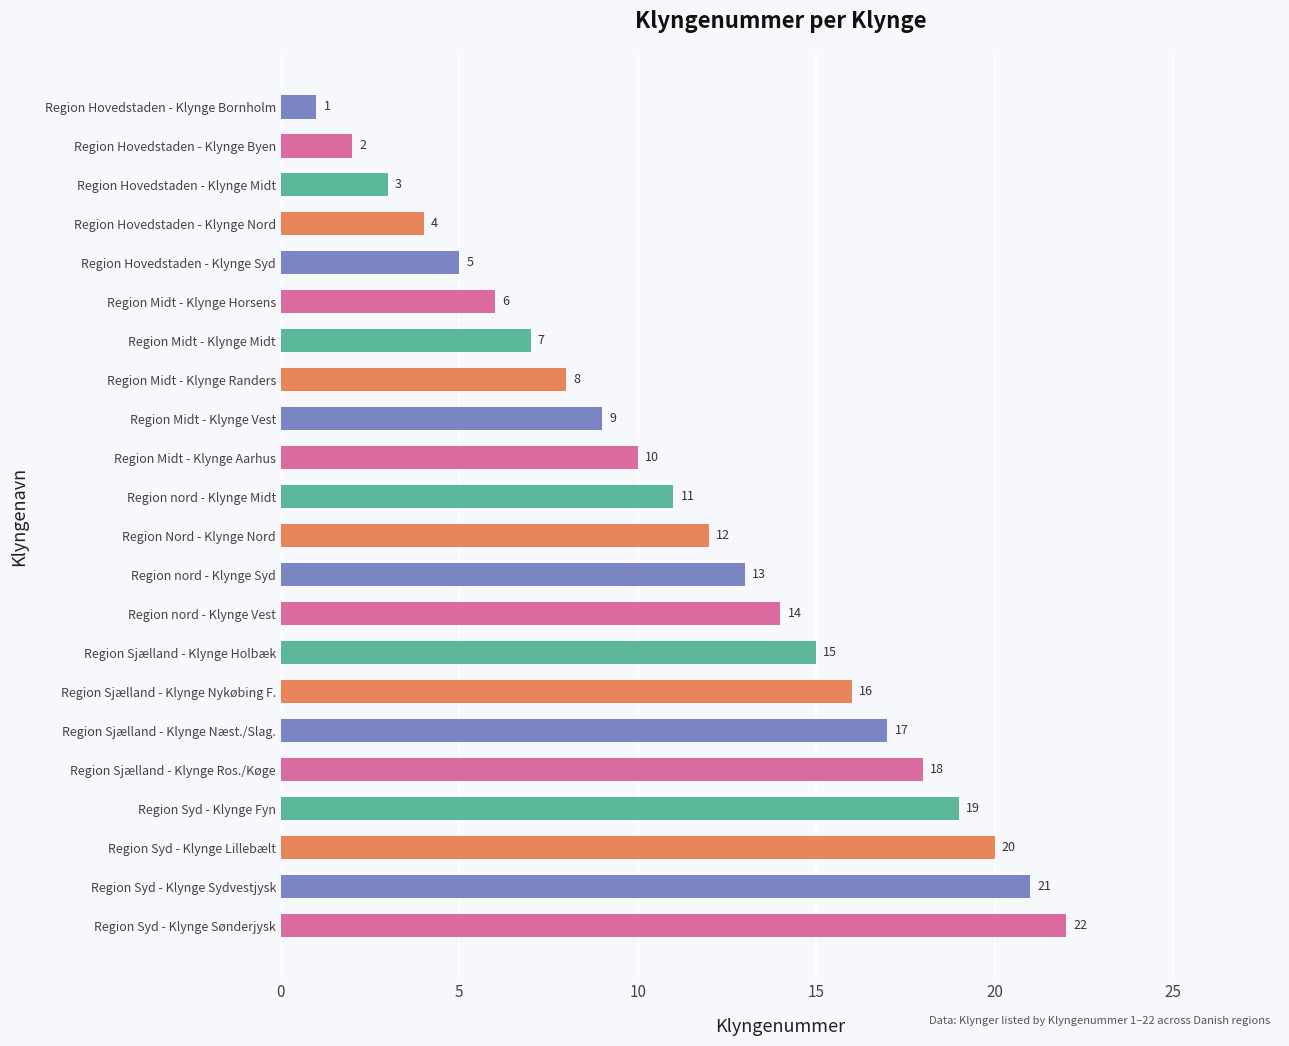

What is the label of the 21st bar from the bottom?

Region Hovedstaden - Klynge Byen